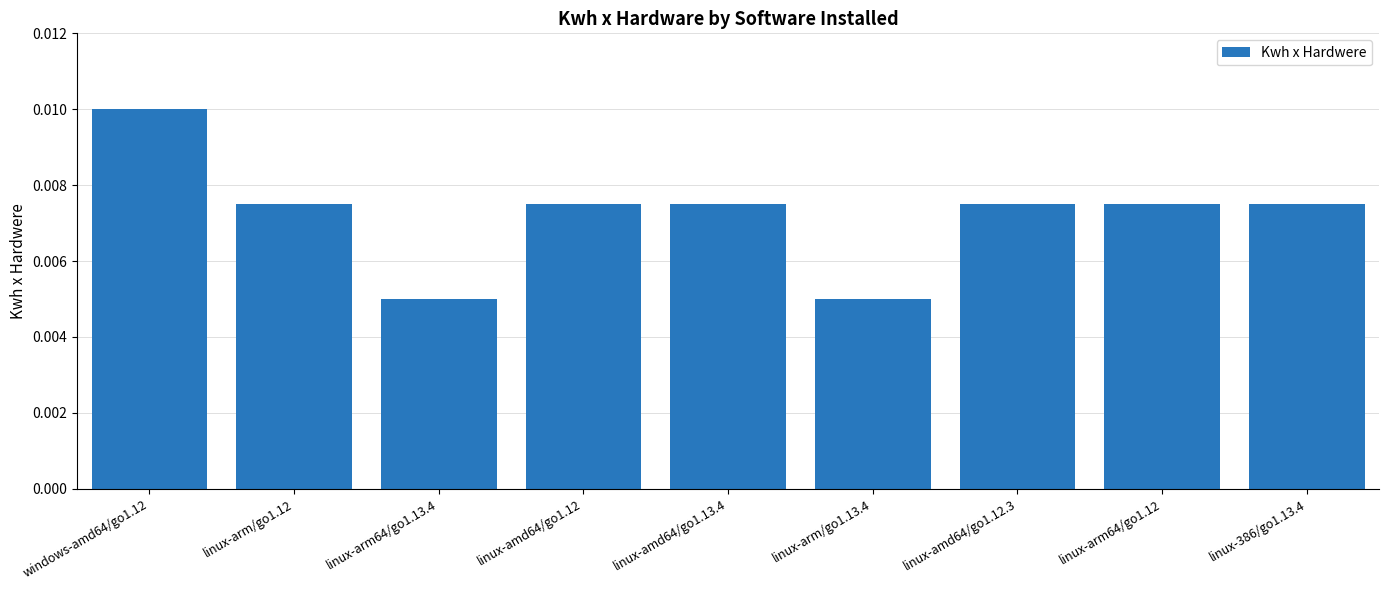

Which has a higher value, windows-amd64/go1.12 or linux-amd64/go1.12.3?

windows-amd64/go1.12